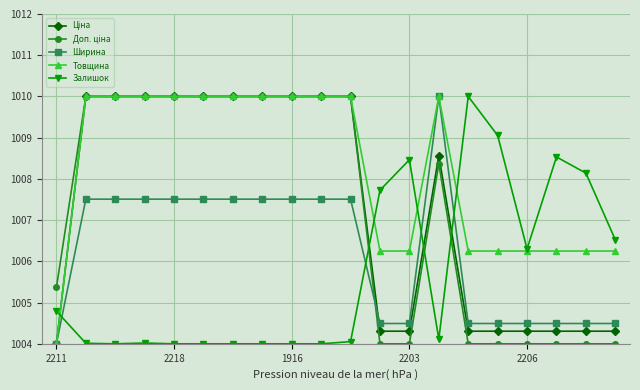

What is the smallest value displayed?

1004.0